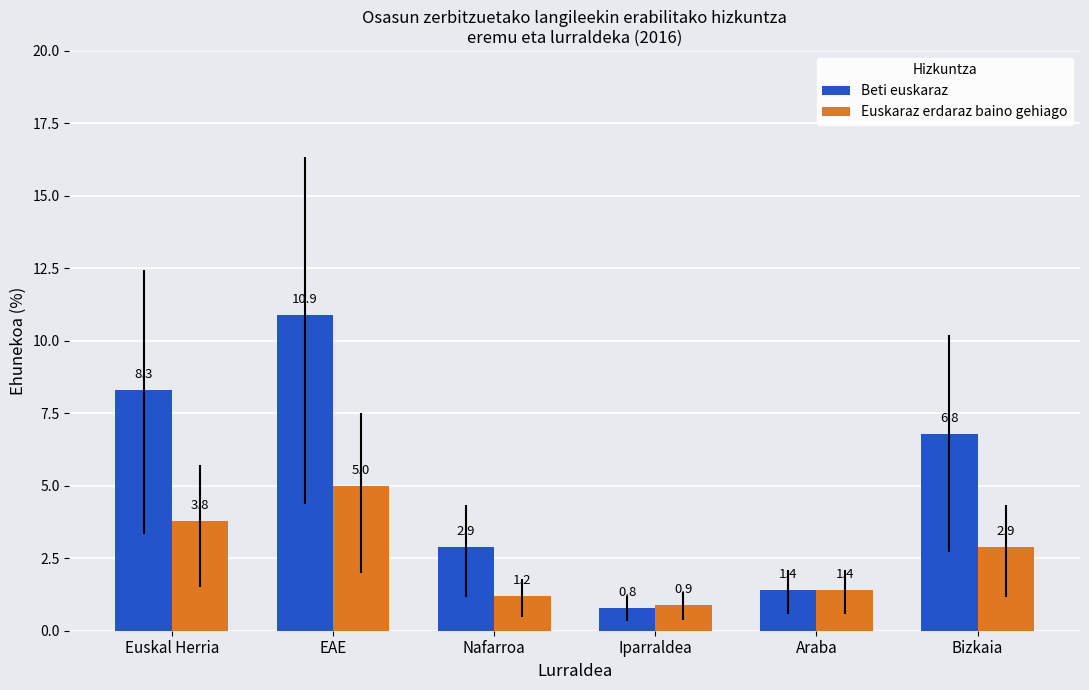

What is the label of the 1st bar from the right?

Bizkaia